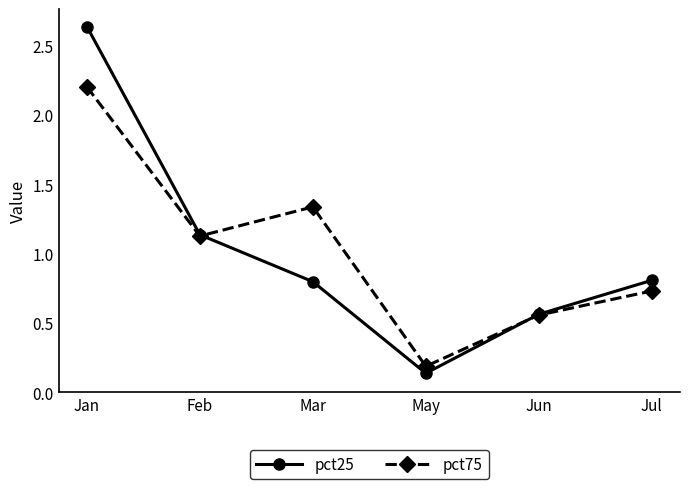

What is the label of the 6th point from the right?

Jan